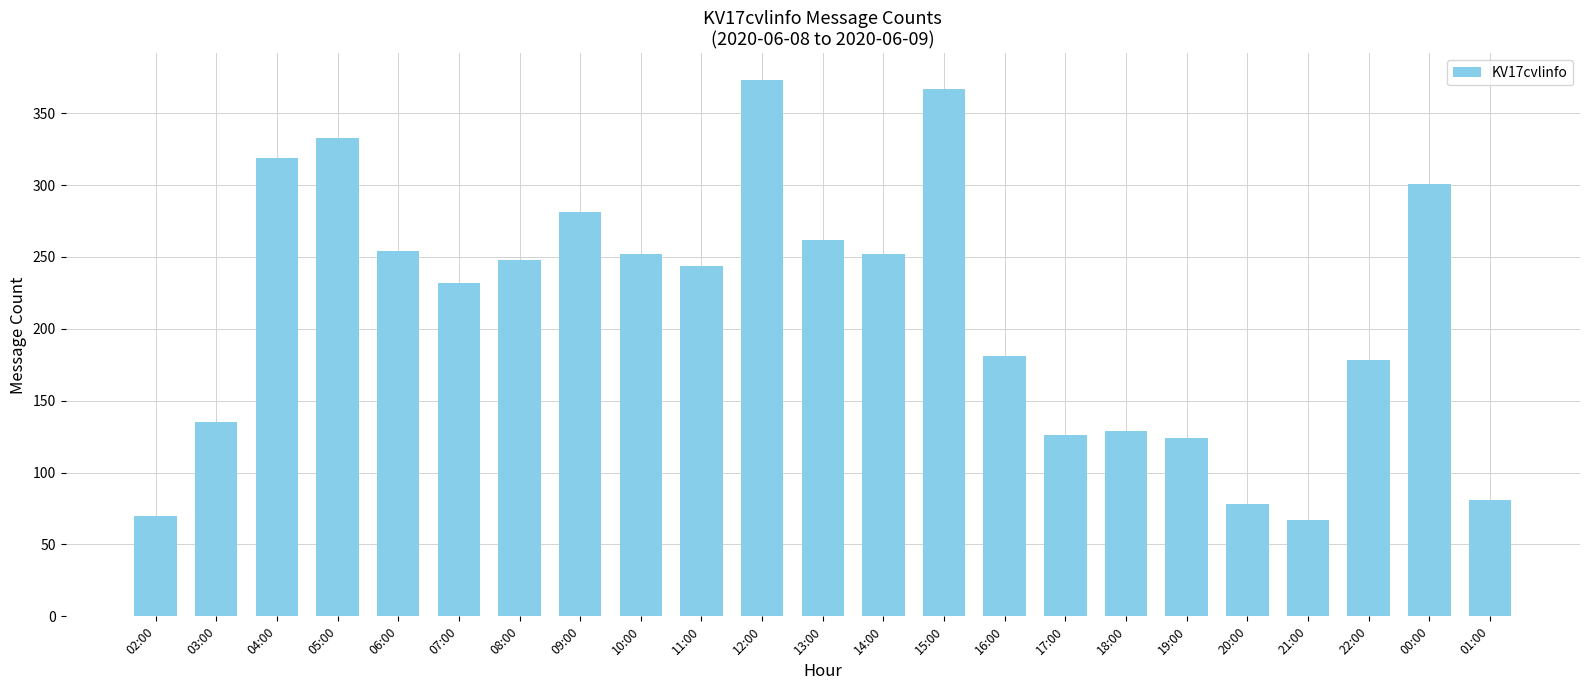

Where is the data nearest to the value 220?

07:00